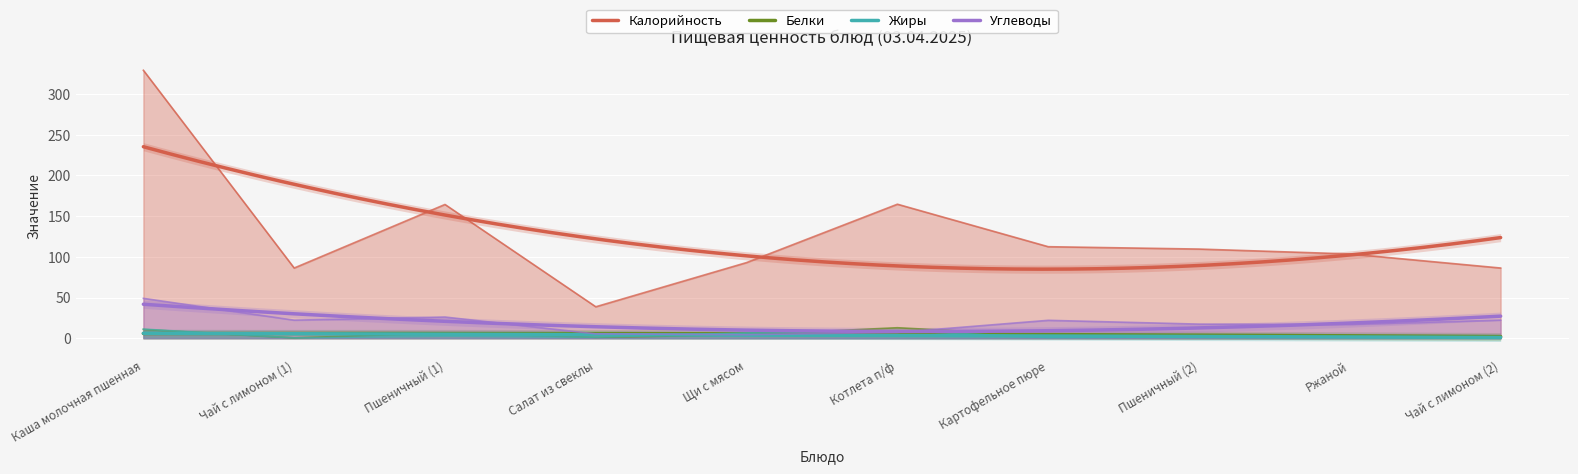

Between which two adjacent categories do Жиры and Белки first intersect?

Пшеничный (1) and Салат из свеклы